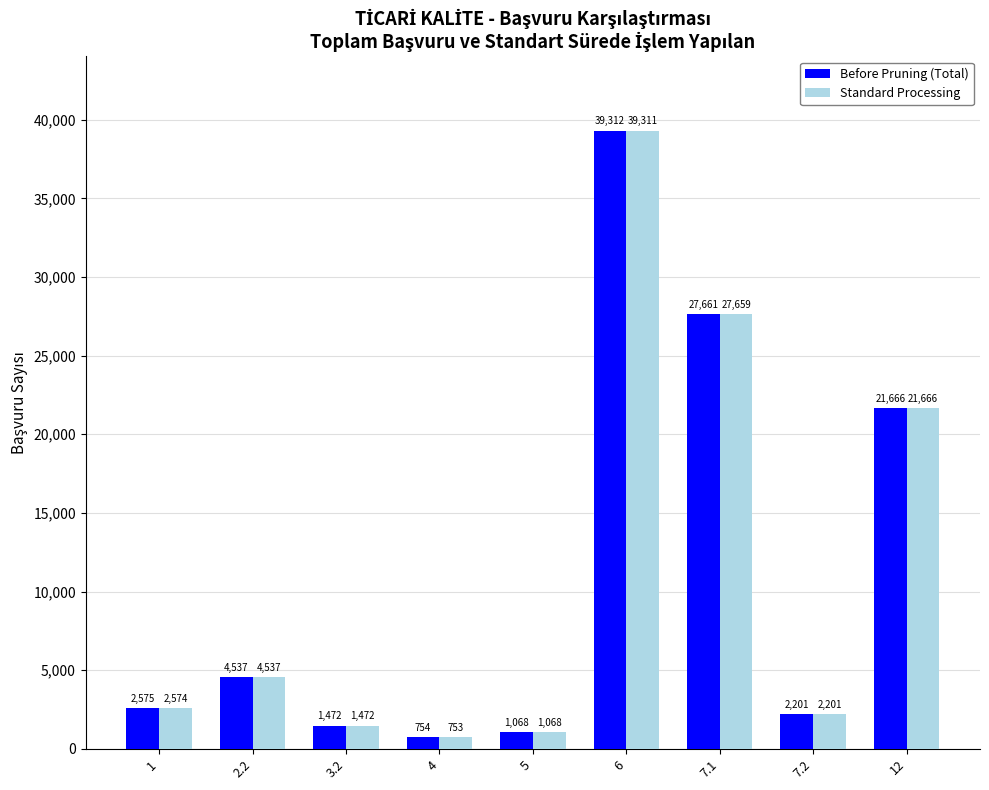

Count the number of data series in this chart.

2